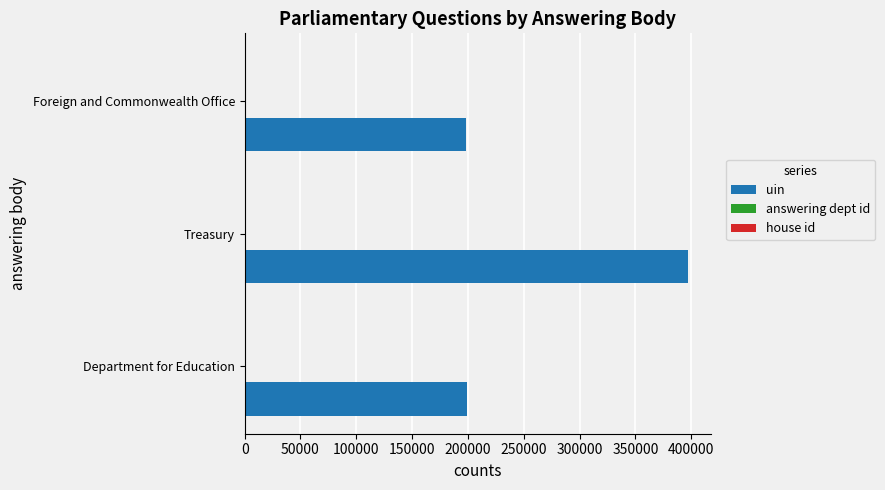

At which category is the sum across all series the highest?

Treasury